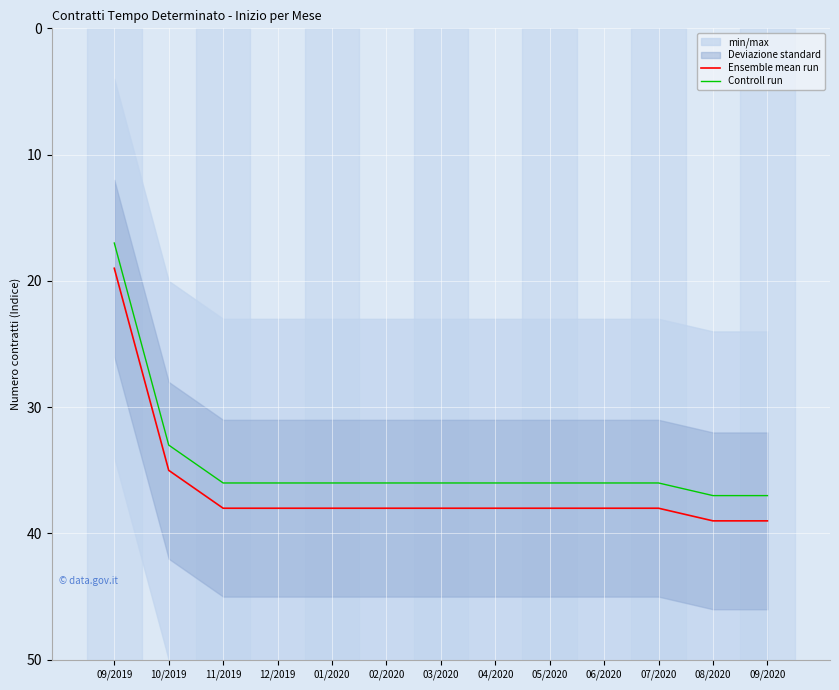

The value of Controll run at 11/2019 is 36. True or false?

True